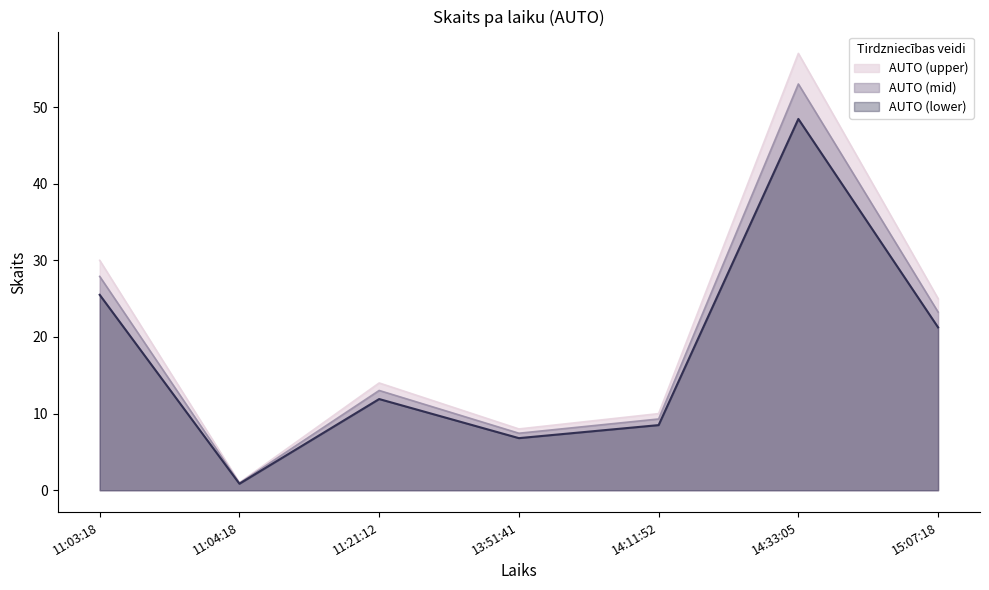

What is the label of the 1st point from the left?

11:03:18